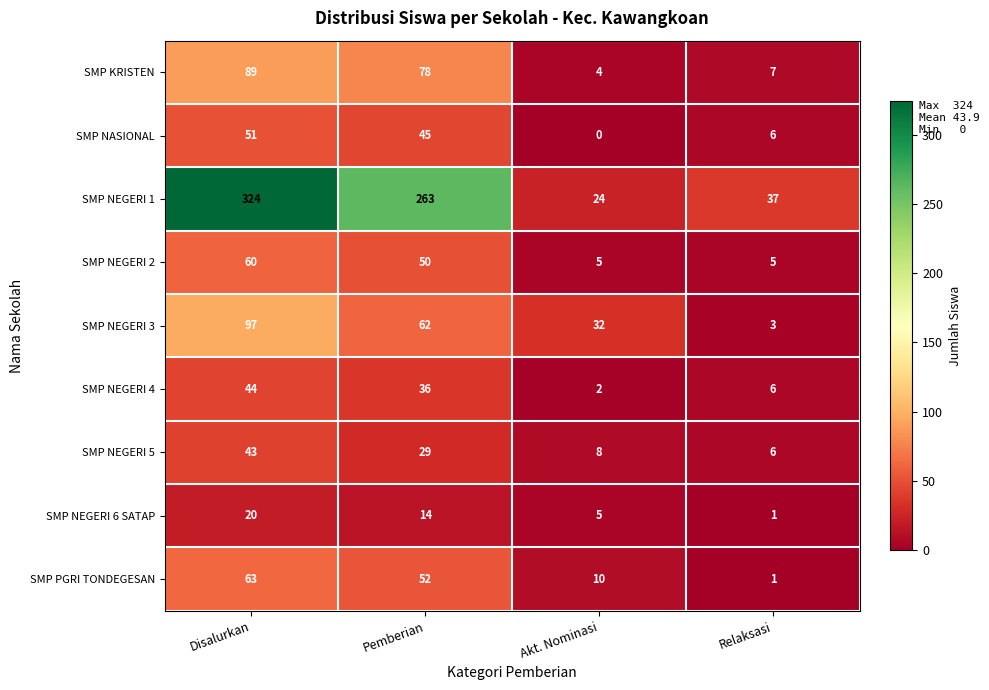

Which series has the largest total across all categories?

SMP NEGERI 1